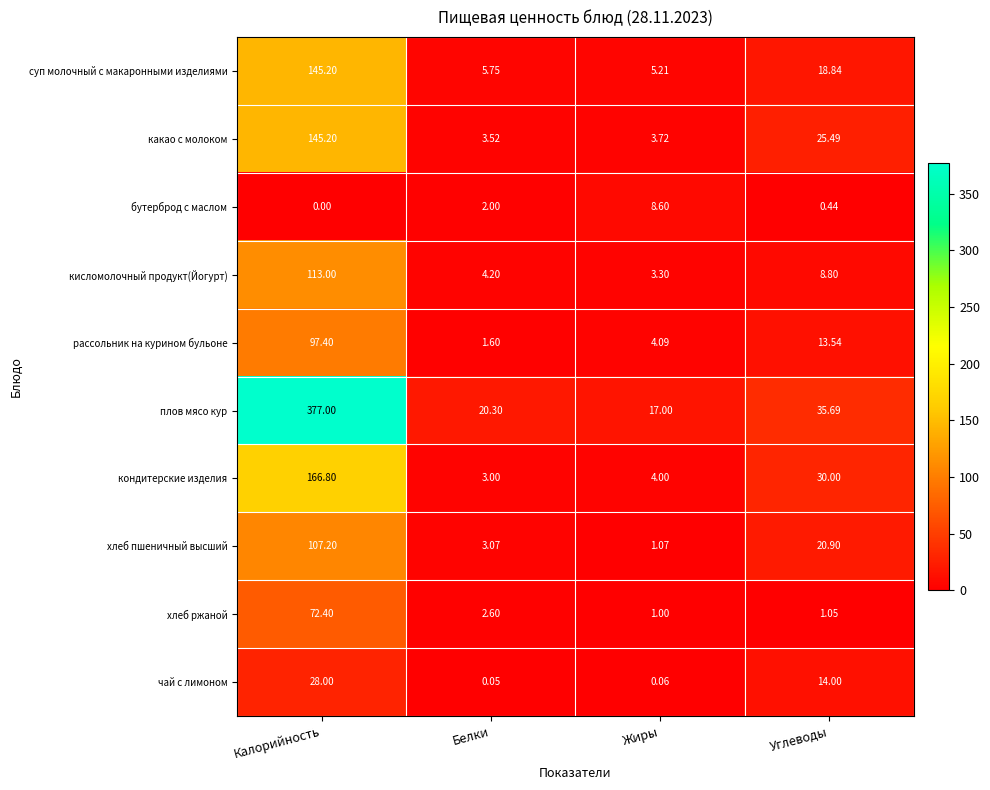

At how many categories does at least one series exceed 264?

1